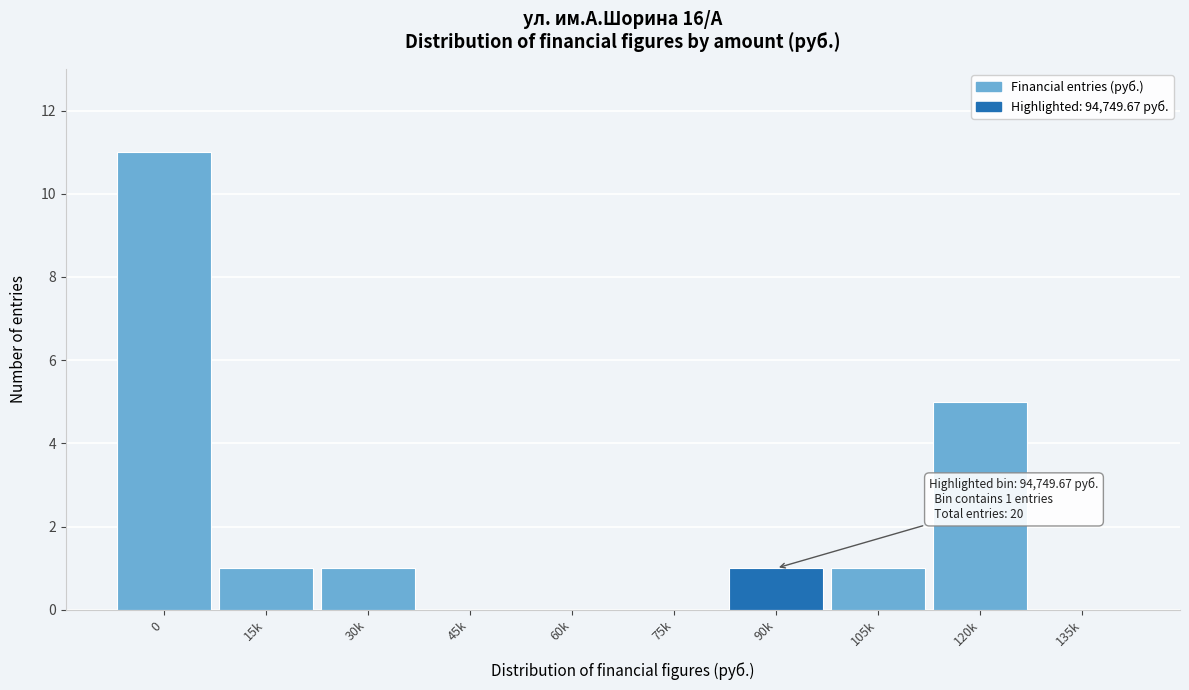

Reading right to left, extract all data points from this chart.

135k=0	120k=5	105k=1	90k=1	75k=0	60k=0	45k=0	30k=1	15k=1	0=11